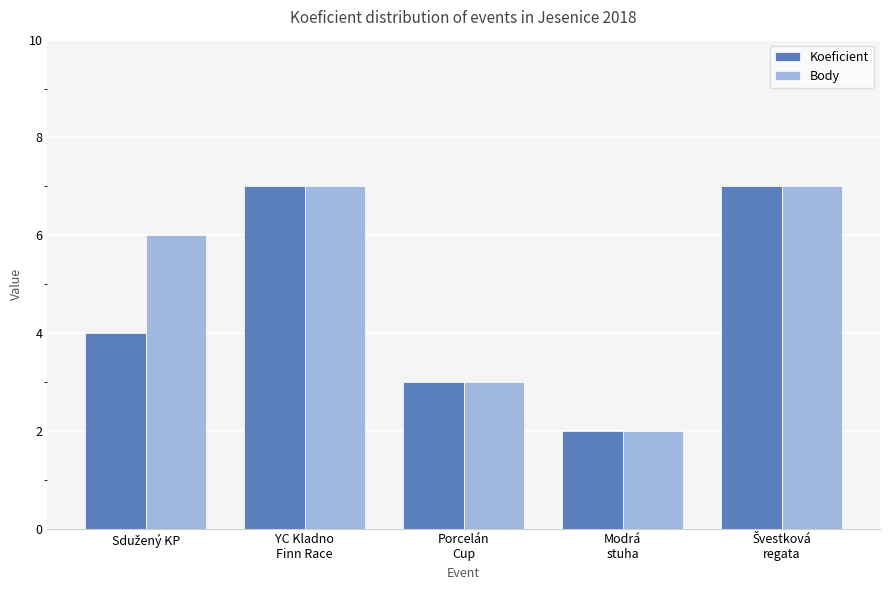

List the series in order of their overall mean, lowest first.

Koeficient, Body